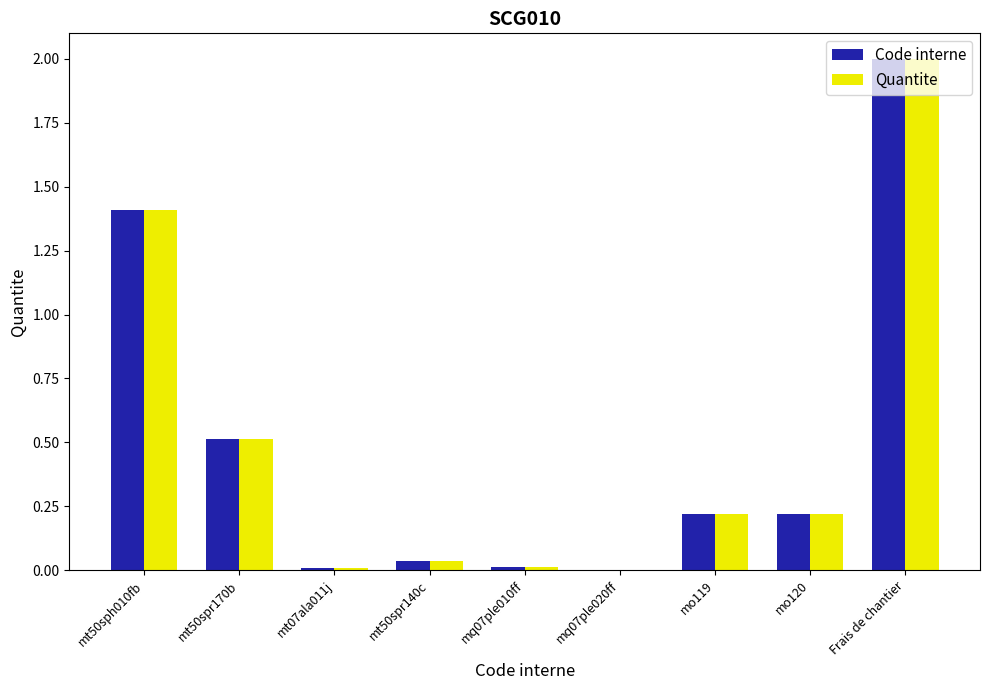

True or false: Quantite has a value of 0.5 at mt50sph010fb.

False